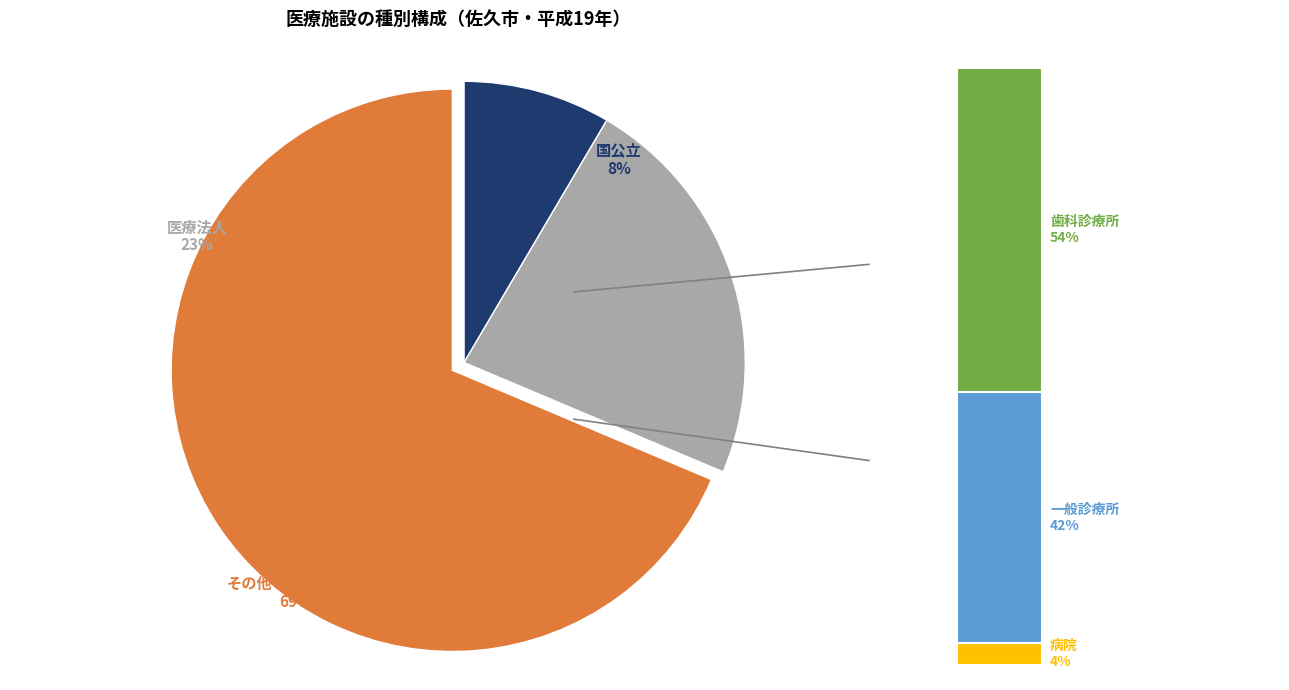

What is the total percentage of 医療法人 and 国公立?

31.4%